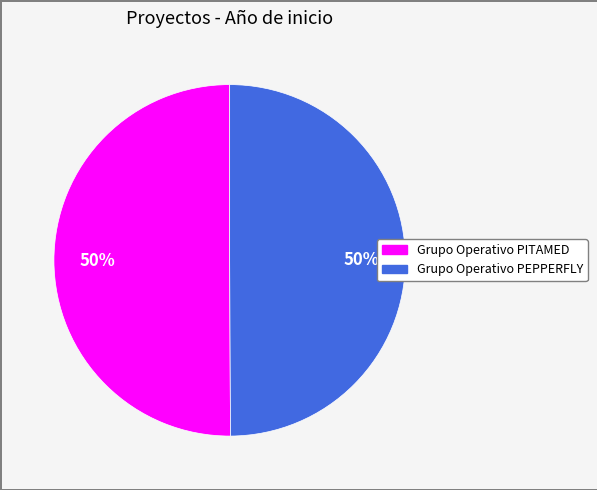

Is it true that Grupo Operativo PITAMED is 50% of the pie?

True